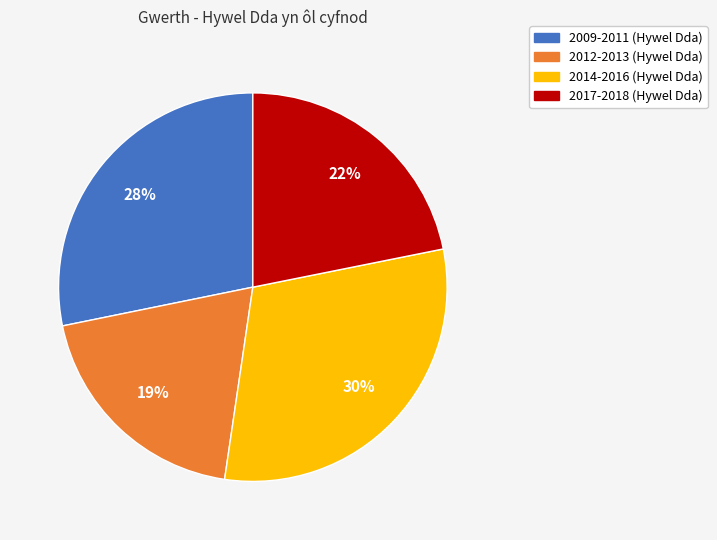

What percentage is the 2017-2018 (Hywel Dda) slice, to the nearest percent?

22%